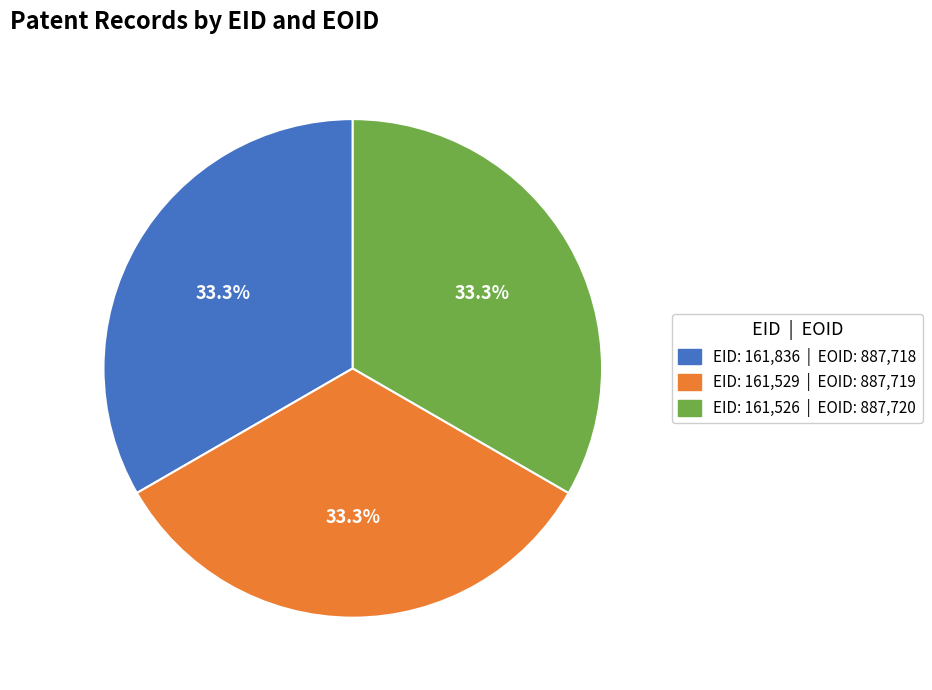

Is there any slice that represents more than half of the pie?

No